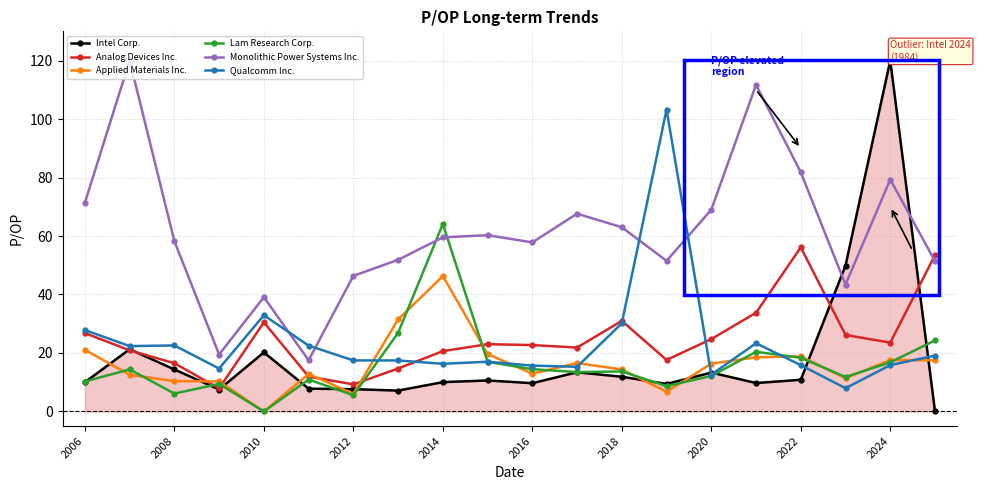

What is the value of the Qualcomm Inc. point at the 3rd from the left?

22.6